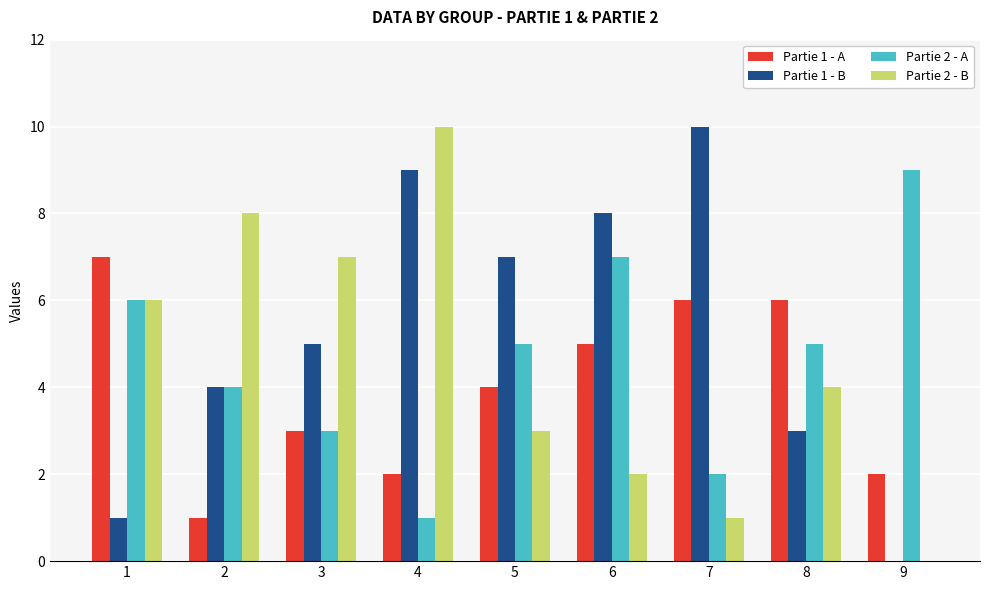

Reading left to right, what are all the values shown in this chart?

Partie 1 - A: 1=7	2=1	3=3	4=2	5=4	6=5	7=6	8=6	9=2
Partie 1 - B: 1=1	2=4	3=5	4=9	5=7	6=8	7=10	8=3	9=0
Partie 2 - A: 1=6	2=4	3=3	4=1	5=5	6=7	7=2	8=5	9=9
Partie 2 - B: 1=6	2=8	3=7	4=10	5=3	6=2	7=1	8=4	9=0